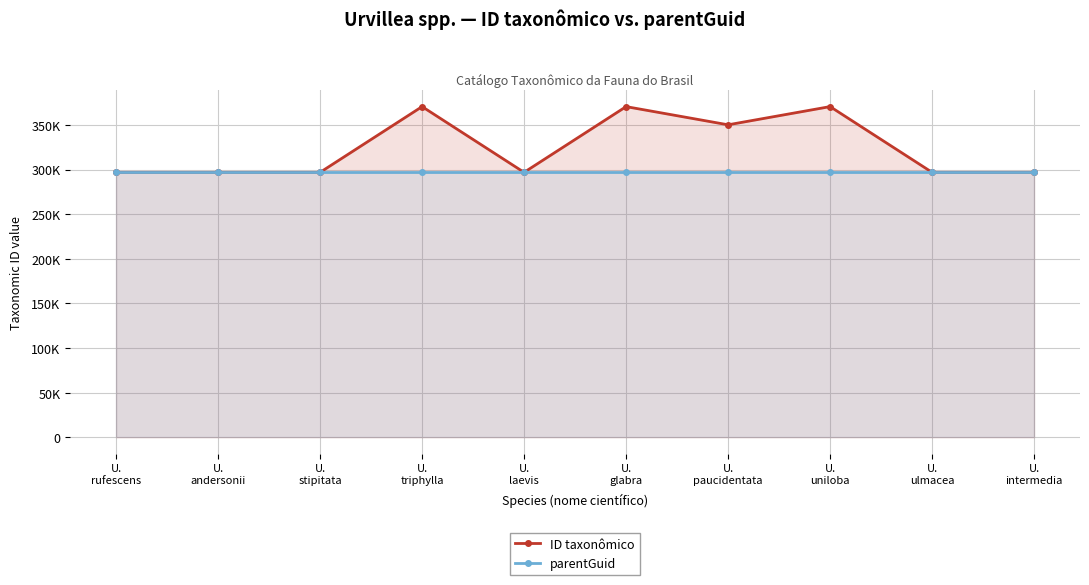

Is it true that ID taxonômico equals 399675 at U.
rufescens?

False